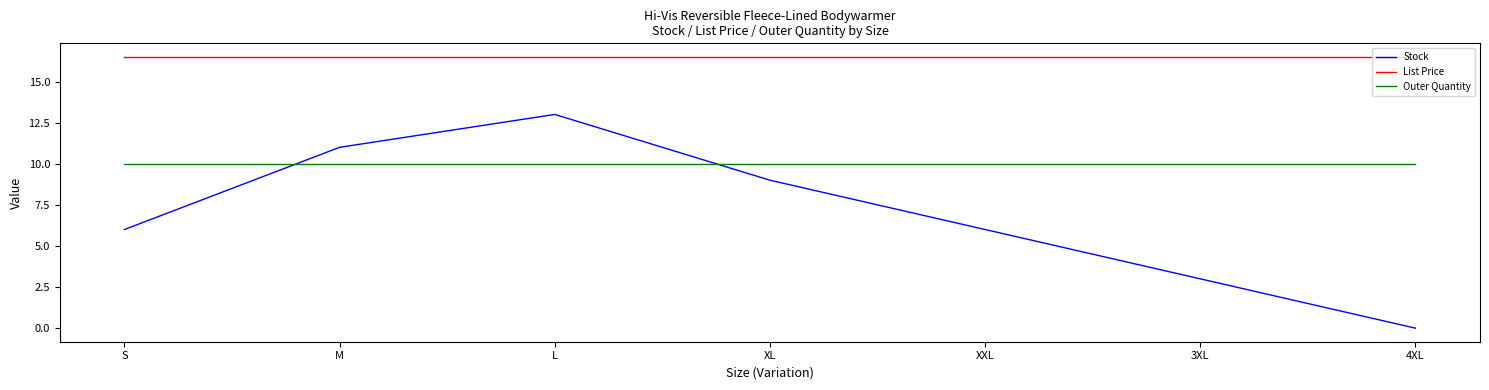

What is the highest value of the Stock series?

13.0